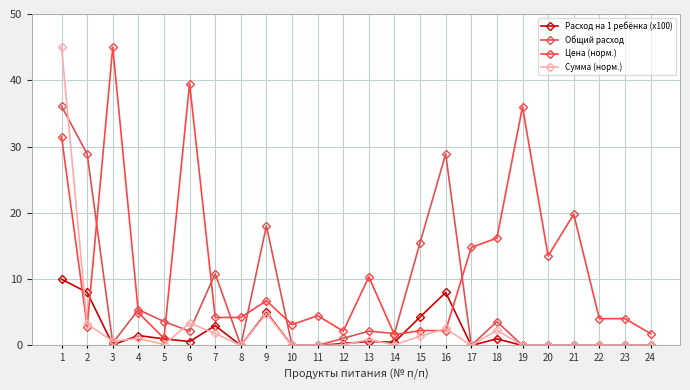

How many series are shown in this chart?

4